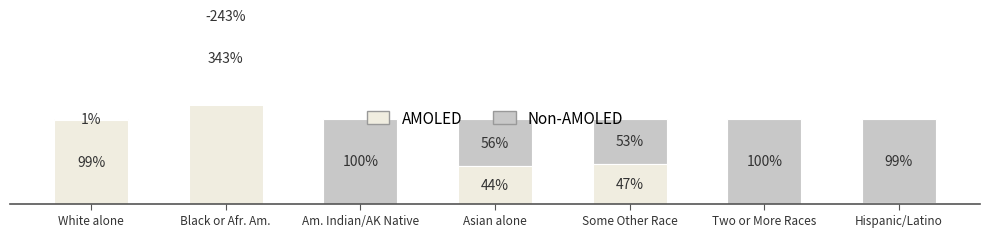

Which series has the largest total across all categories?

AMOLED